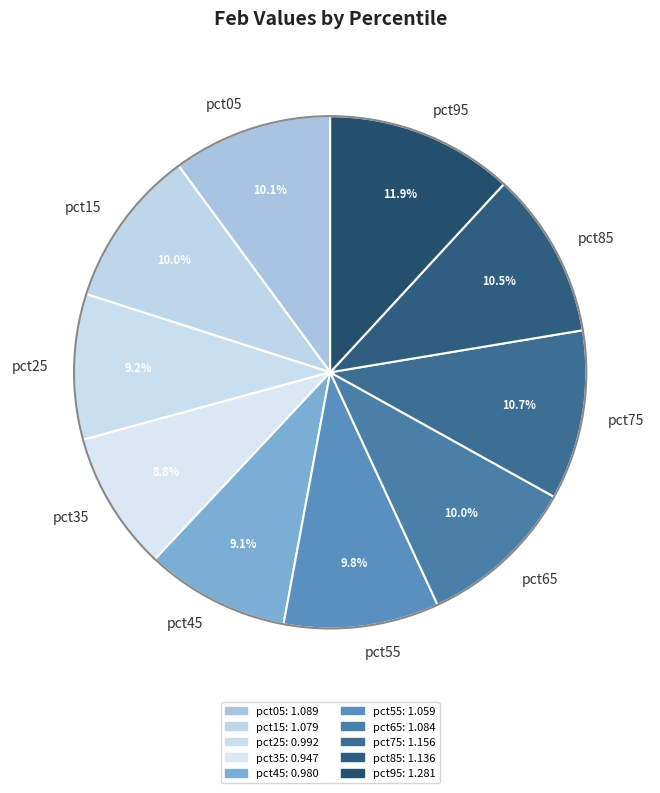

Which slice is the largest?

pct95